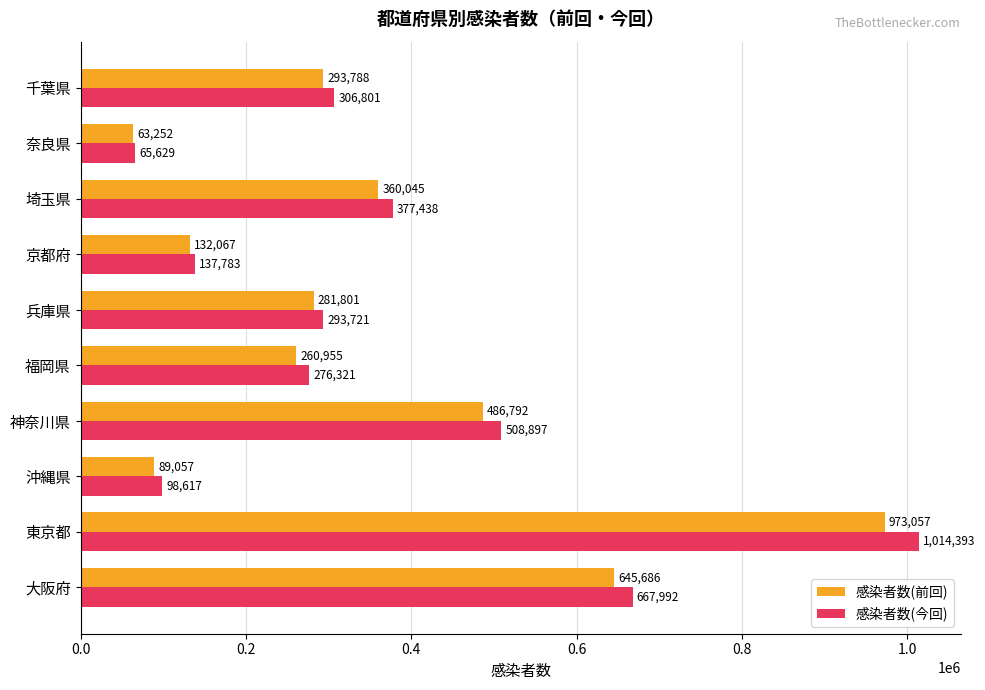

What is the spread (max minus min) of values at 京都府?

5716